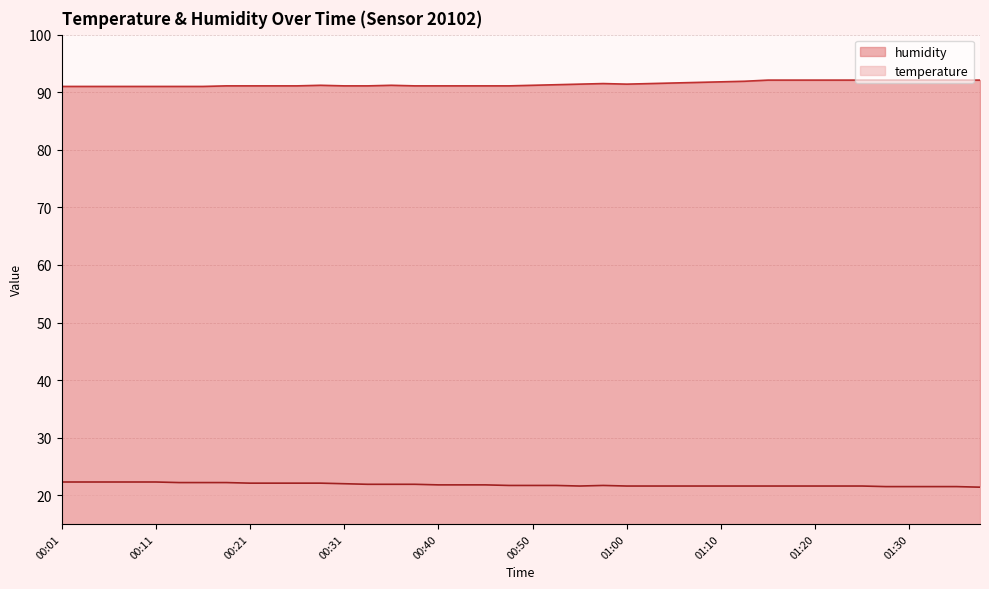

The humidity series shows 162.7 at 01:17. True or false?

False